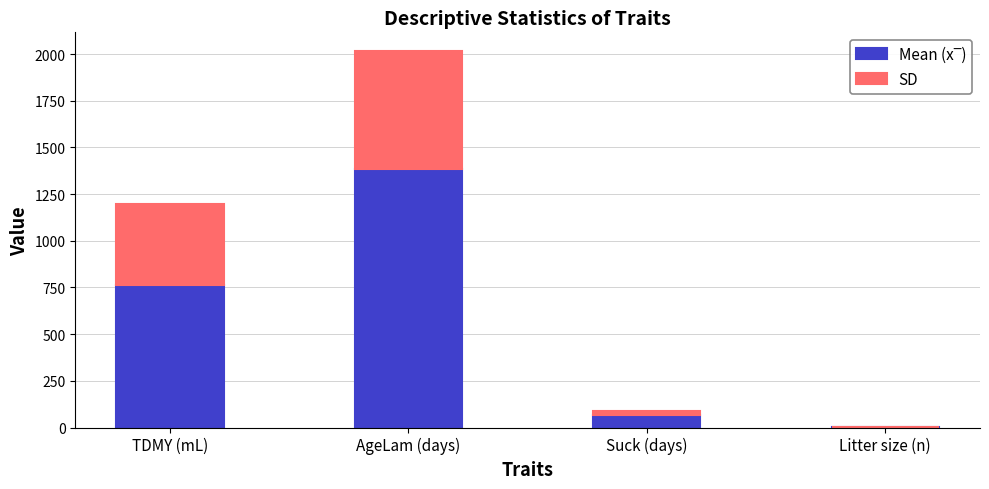

What is the total value across all series at AgeLam (days)?

2015.4